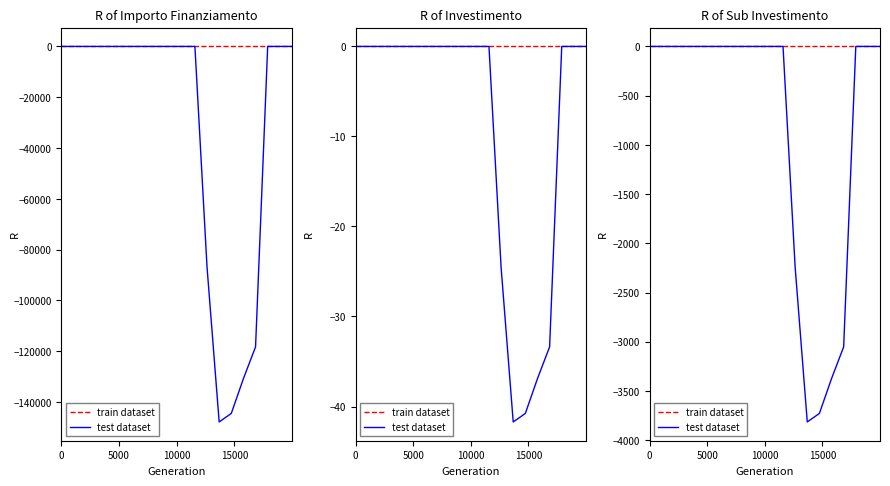

Rank the series by their average value, from highest to lowest.

train dataset, test dataset